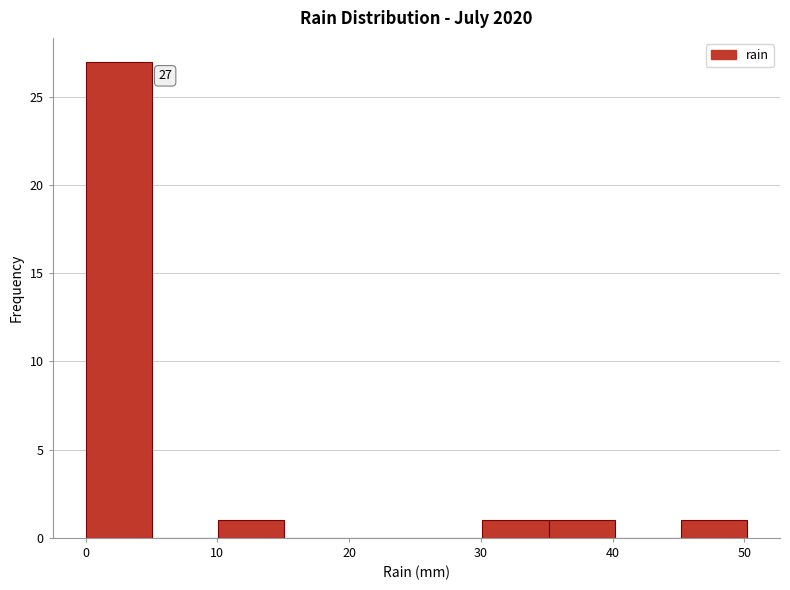

Over which range of the x-axis is the bar tallest?

0 to 5